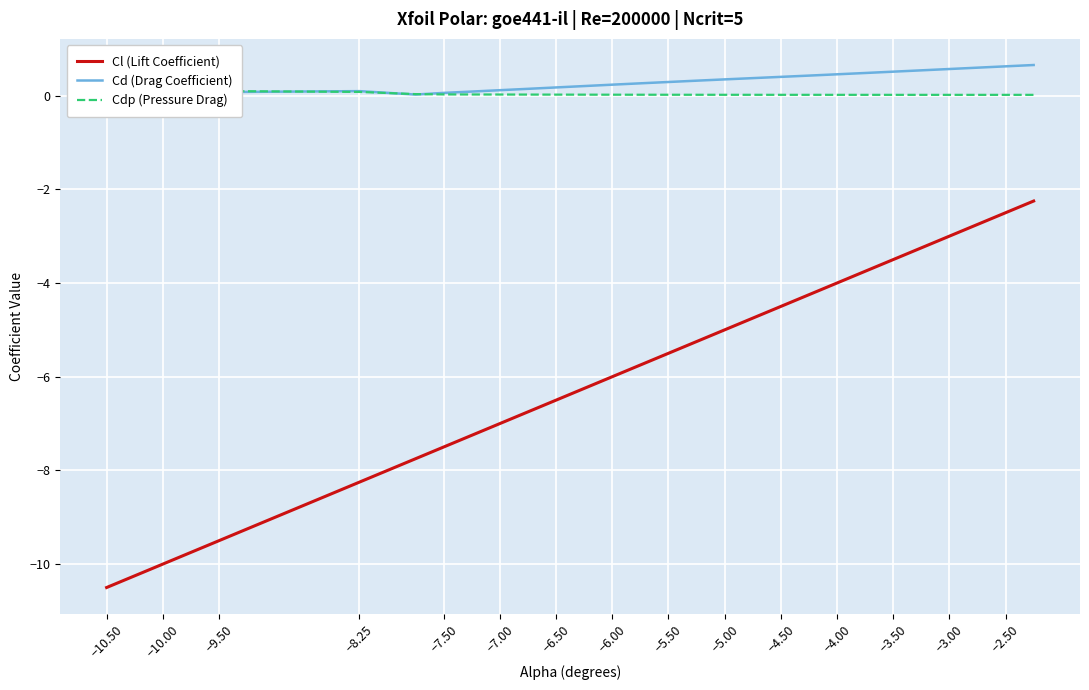

Which series has the largest total across all categories?

Cd (Drag Coefficient)